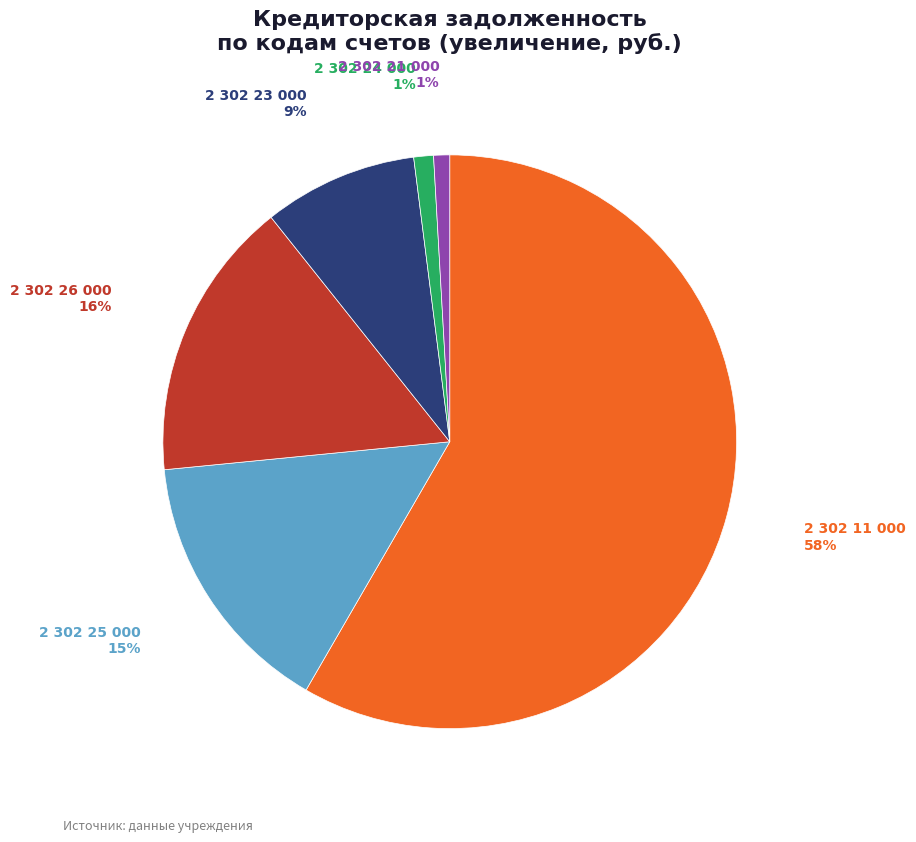

Does any single category account for the majority?

Yes